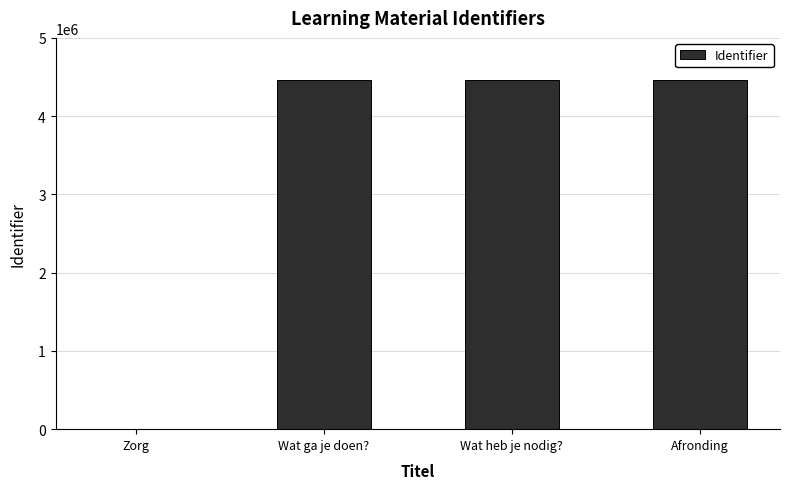

What is the maximum value shown in the chart?

4460125